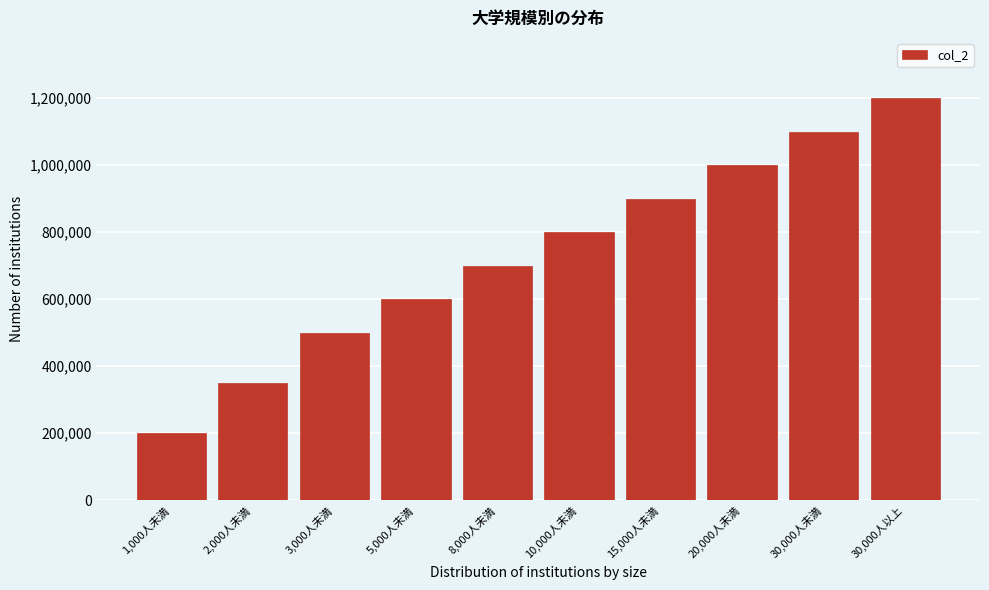

Reading right to left, what are all the values shown in this chart?

1200000	1100000	1000000	900000	800000	700000	600000	500000	350000	200000